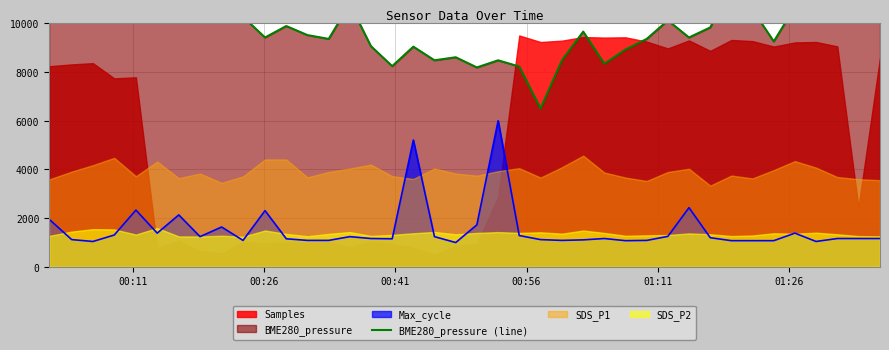

What is the lowest value of the Max_cycle series?

1000.0